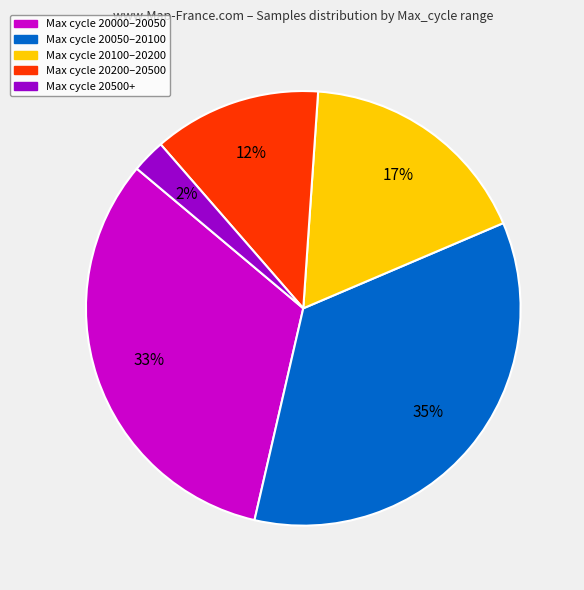

Does any single category account for the majority?

No